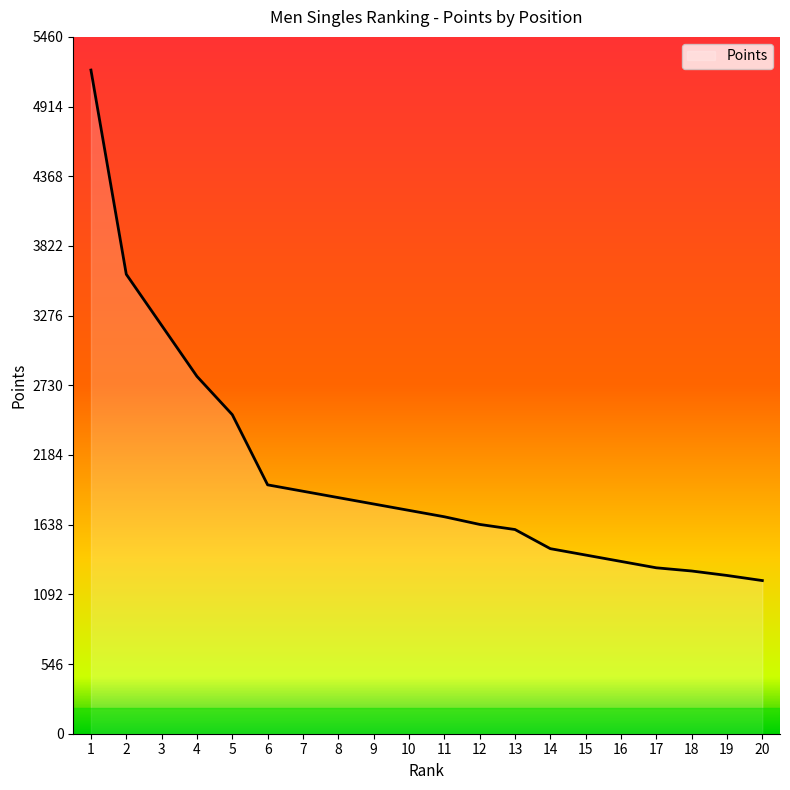

What is the difference between the maximum and minimum values?

4000